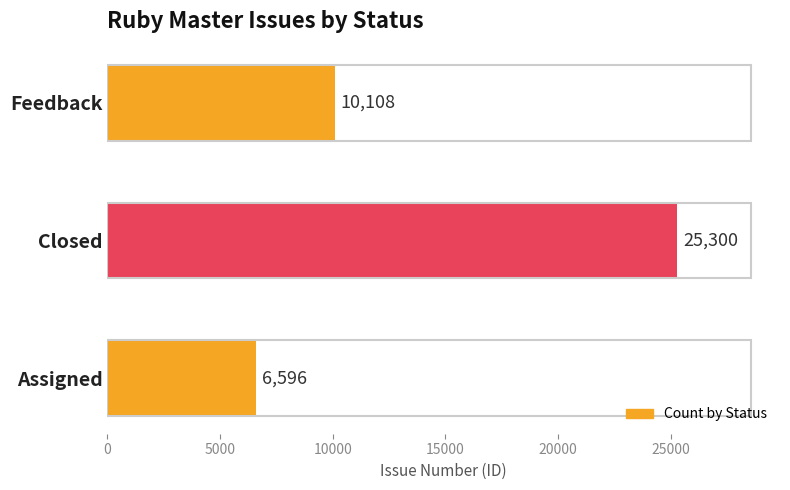

Is it true that the value at Feedback is 16737?

False